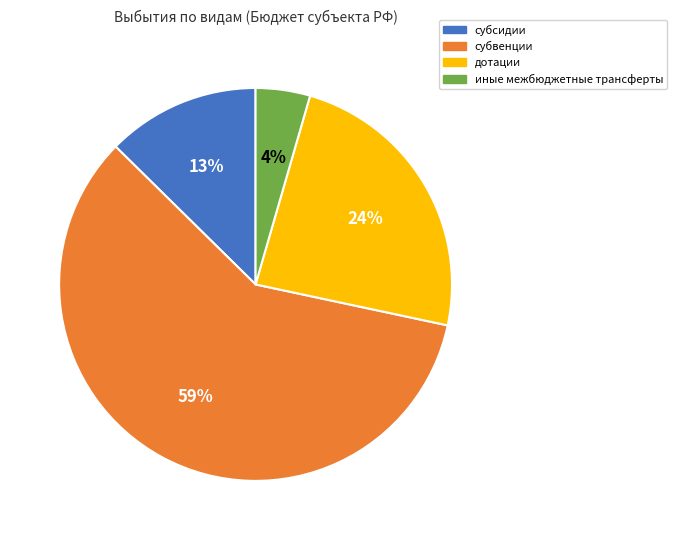

Which has a higher value, иные межбюджетные трансферты or дотации?

дотации